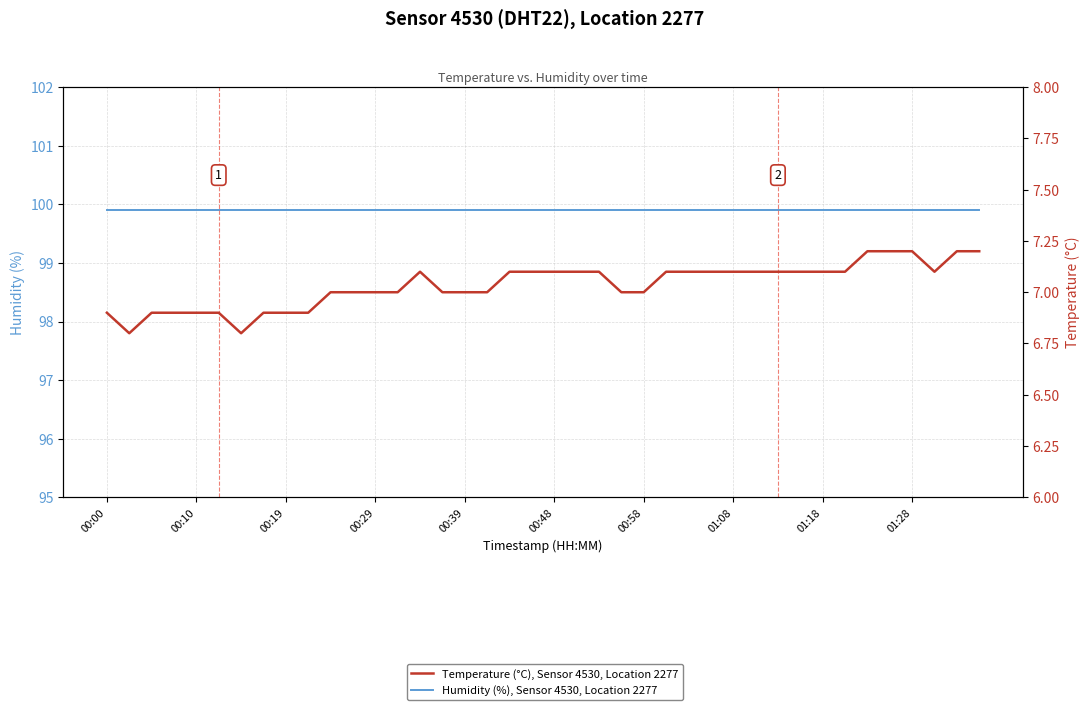

At which category is the sum across all series the highest?

34